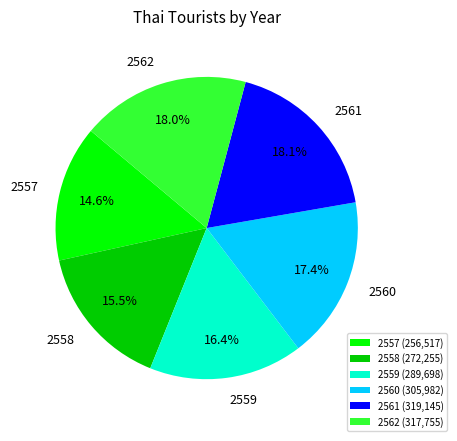

Which has a higher value, 2558 or 2557?

2558